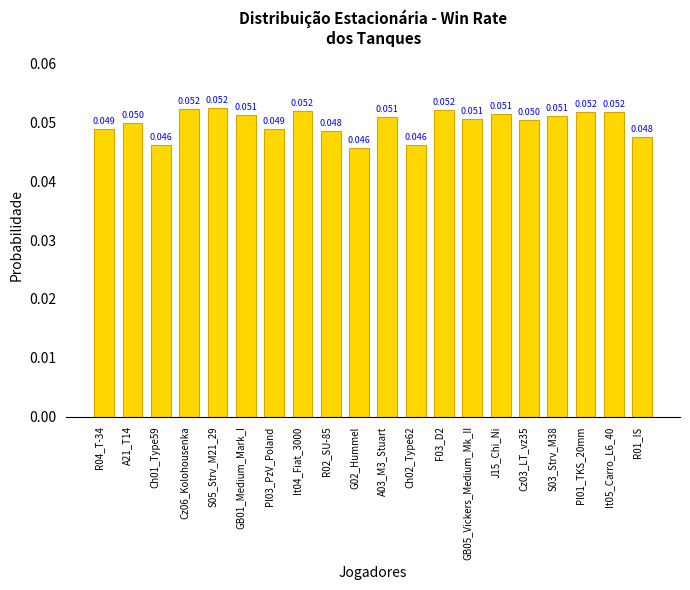

Rank the categories by value from highest to lowest.

S05_Strv_M21_29, Cz06_Kolohousenka, F03_D2, It04_Fiat_3000, Pl01_TKS_20mm, It05_Carro_L6_40, J15_Chi_Ni, GB01_Medium_Mark_I, S03_Strv_M38, A03_M3_Stuart, GB05_Vickers_Medium_Mk_II, Cz03_LT_vz35, A21_T14, R04_T-34, Pl03_PzV_Poland, R02_SU-85, R01_IS, Ch01_Type59, Ch02_Type62, G02_Hummel